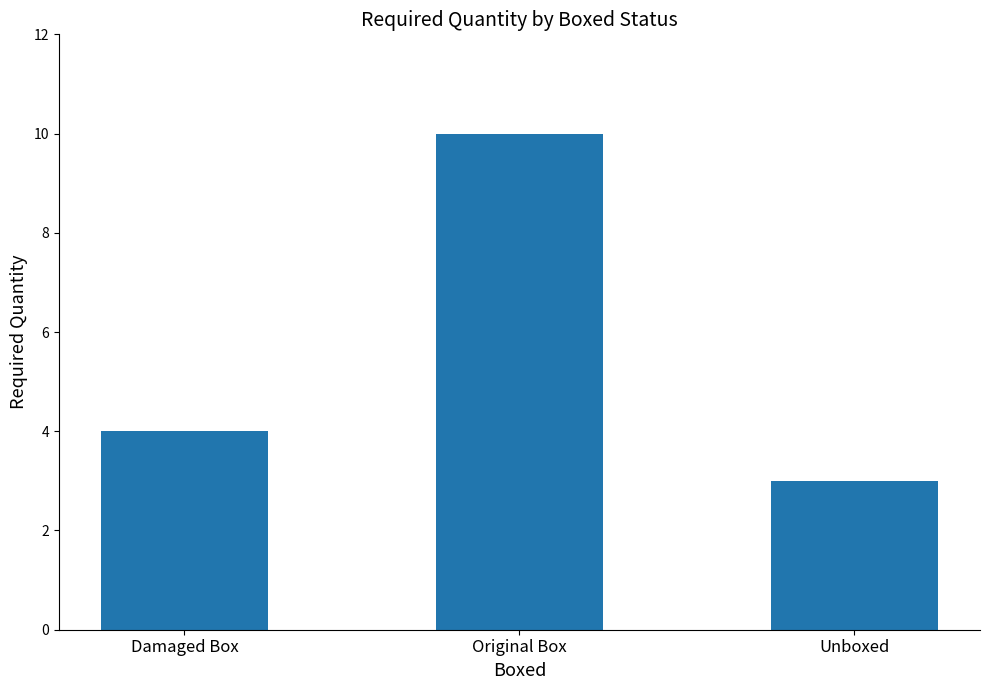

How many values are below 4?

1